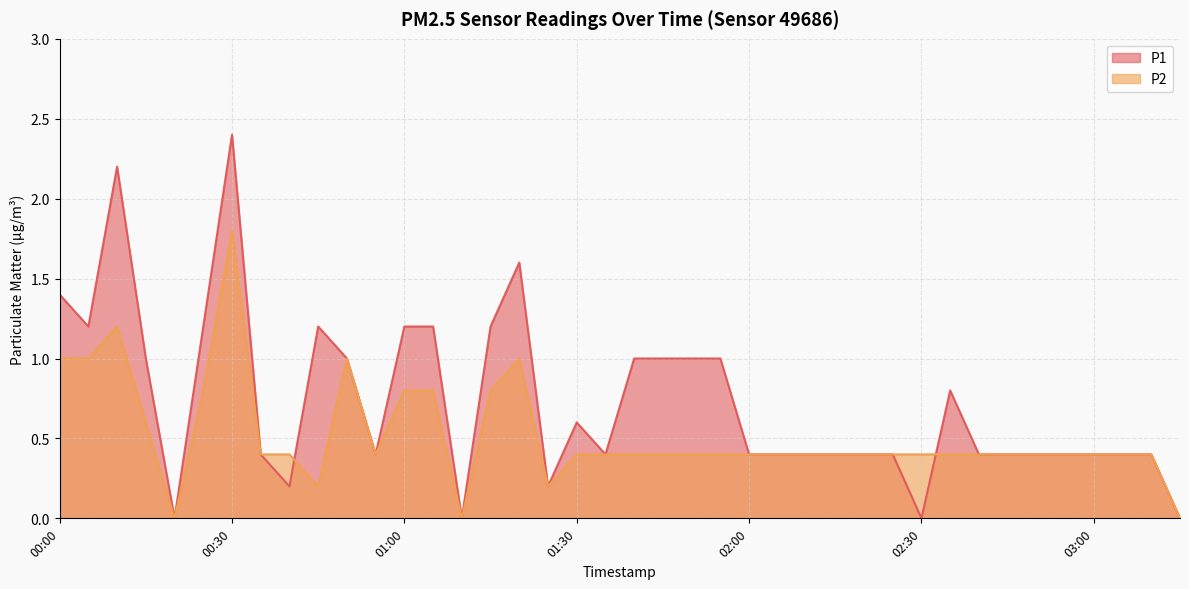

Reading left to right, list all the values displayed in this chart.

P1: 00:00=1.4	00:05=1.2	00:10=2.2	00:15=1.0	00:20=0.0	00:25=1.2	00:30=2.4	00:35=0.4	00:40=0.2	00:45=1.2	00:50=1.0	00:55=0.4	01:00=1.2	01:05=1.2	01:10=0.0	01:15=1.2	01:20=1.6	01:25=0.2	01:30=0.6	01:35=0.4	01:40=1.0	01:45=1.0	01:50=1.0	01:55=1.0	02:00=0.4	02:05=0.4	02:10=0.4	02:15=0.4	02:20=0.4	02:25=0.4	02:30=0.0	02:35=0.8	02:40=0.4	02:45=0.4	02:50=0.4	02:55=0.4	03:00=0.4	03:05=0.4	03:10=0.4	03:15=0.0
P2: 00:00=1.0	00:05=1.0	00:10=1.2	00:15=0.6	00:20=0.0	00:25=0.8	00:30=1.8	00:35=0.4	00:40=0.4	00:45=0.2	00:50=1.0	00:55=0.4	01:00=0.8	01:05=0.8	01:10=0.0	01:15=0.8	01:20=1.0	01:25=0.2	01:30=0.4	01:35=0.4	01:40=0.4	01:45=0.4	01:50=0.4	01:55=0.4	02:00=0.4	02:05=0.4	02:10=0.4	02:15=0.4	02:20=0.4	02:25=0.4	02:30=0.4	02:35=0.4	02:40=0.4	02:45=0.4	02:50=0.4	02:55=0.4	03:00=0.4	03:05=0.4	03:10=0.4	03:15=0.0